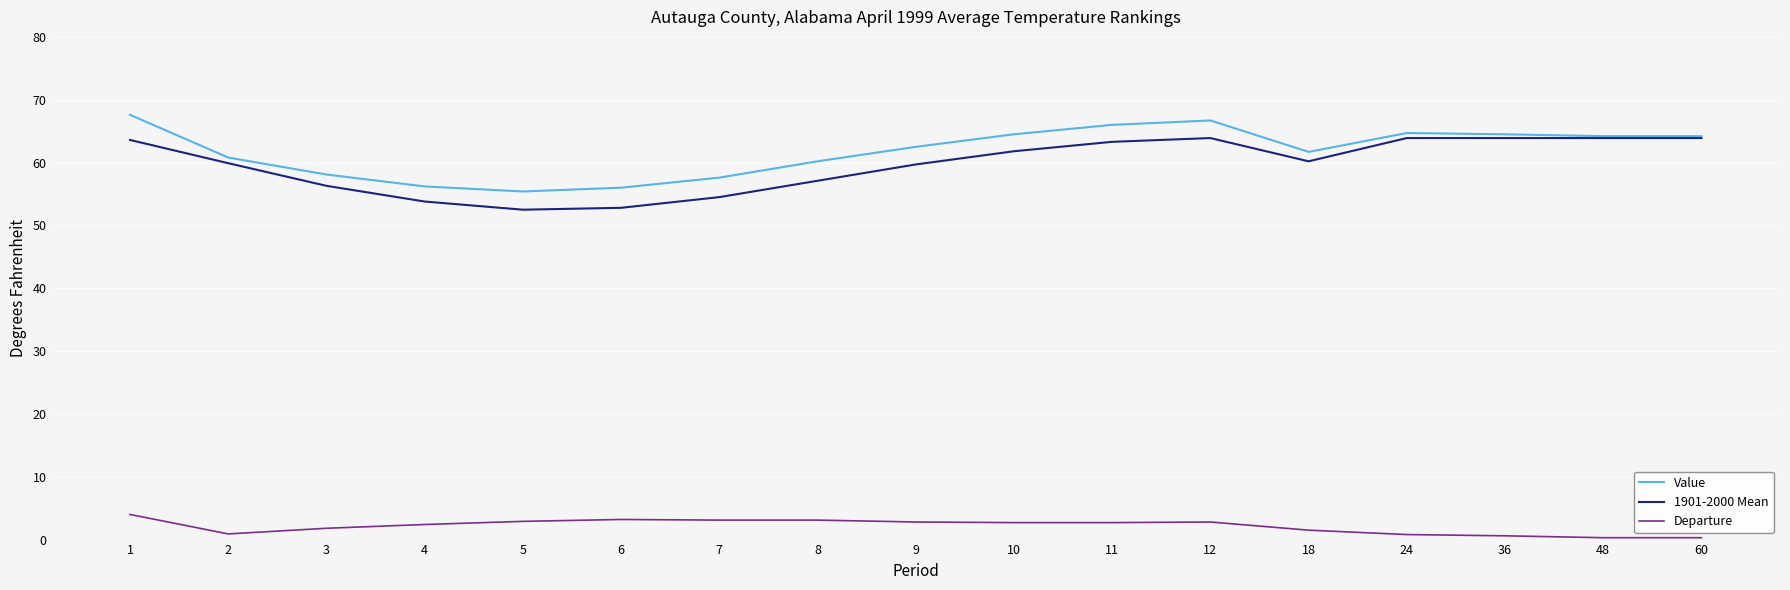

Is this an area chart (filled region under the line)?

No